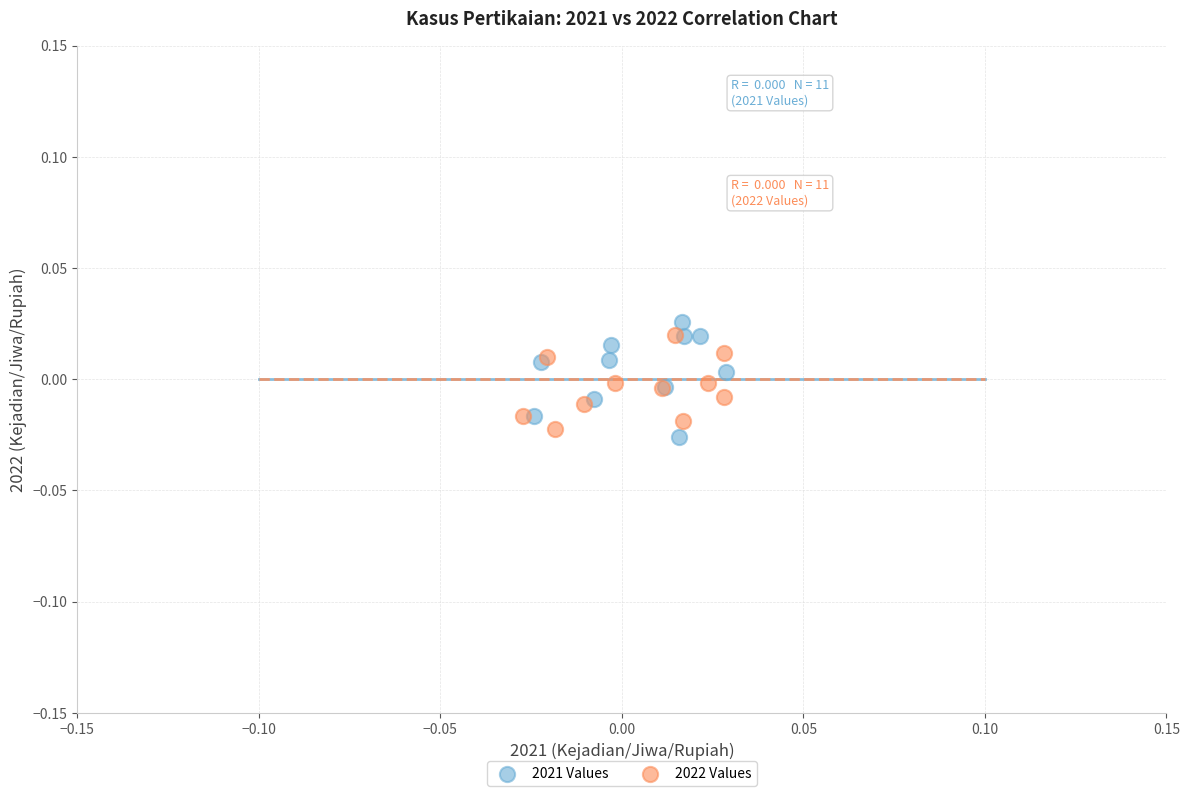

Which series has the largest Y range (max minus min)?

2021 Values